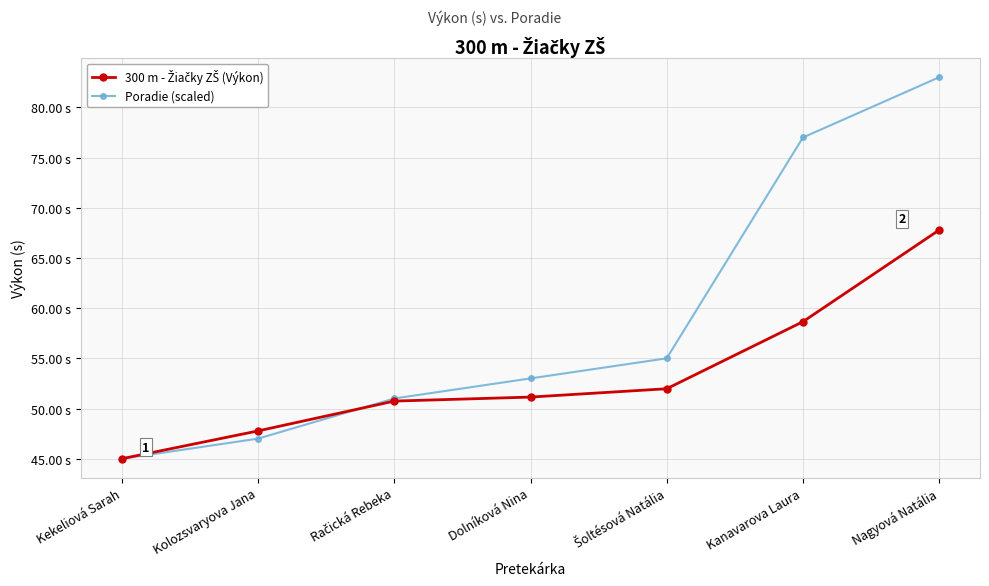

True or false: 300 m - Žiačky ZŠ (Výkon) has a value of 84.0 at Kanavarova Laura.

False